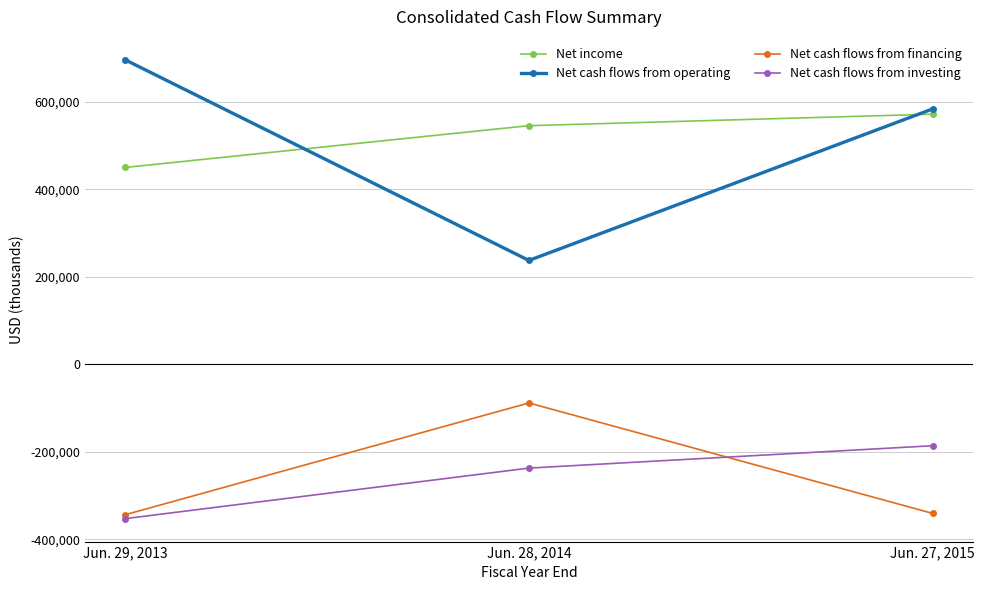

What is the label of the 3rd point from the right?

Jun. 29, 2013